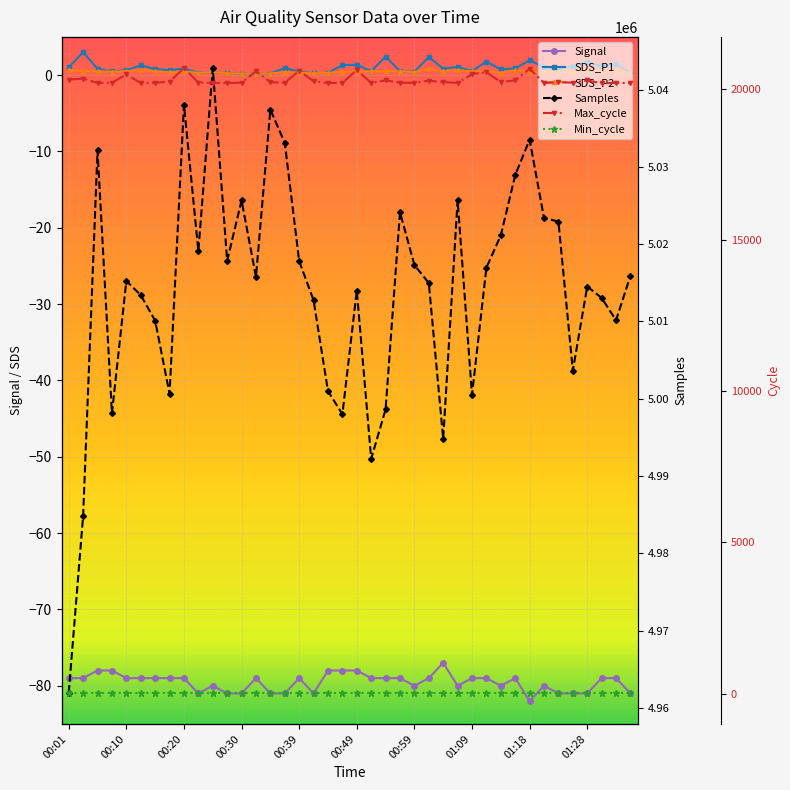

What is the lowest value of the Samples series?

4961977.0